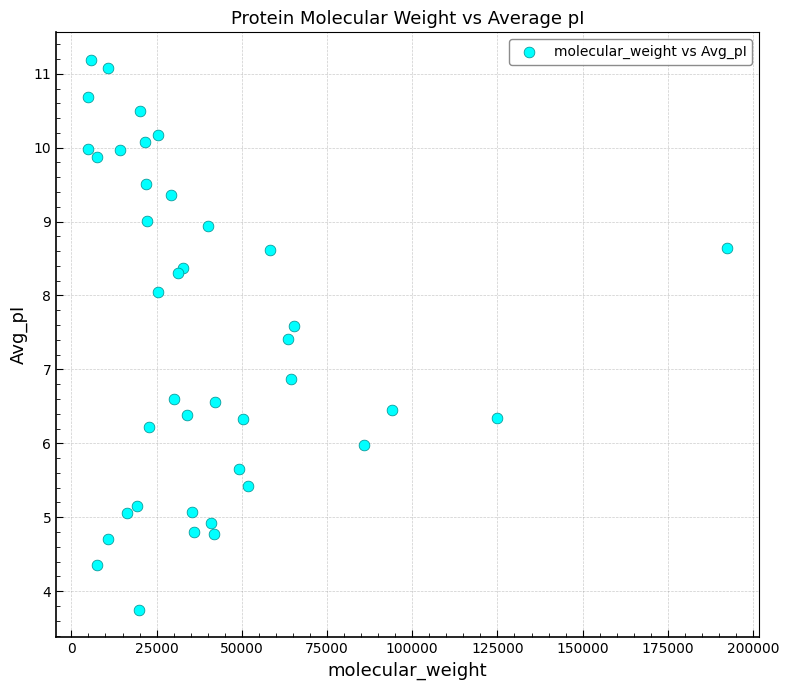

What Y value in the scatter plot is closest to 7?

6.9